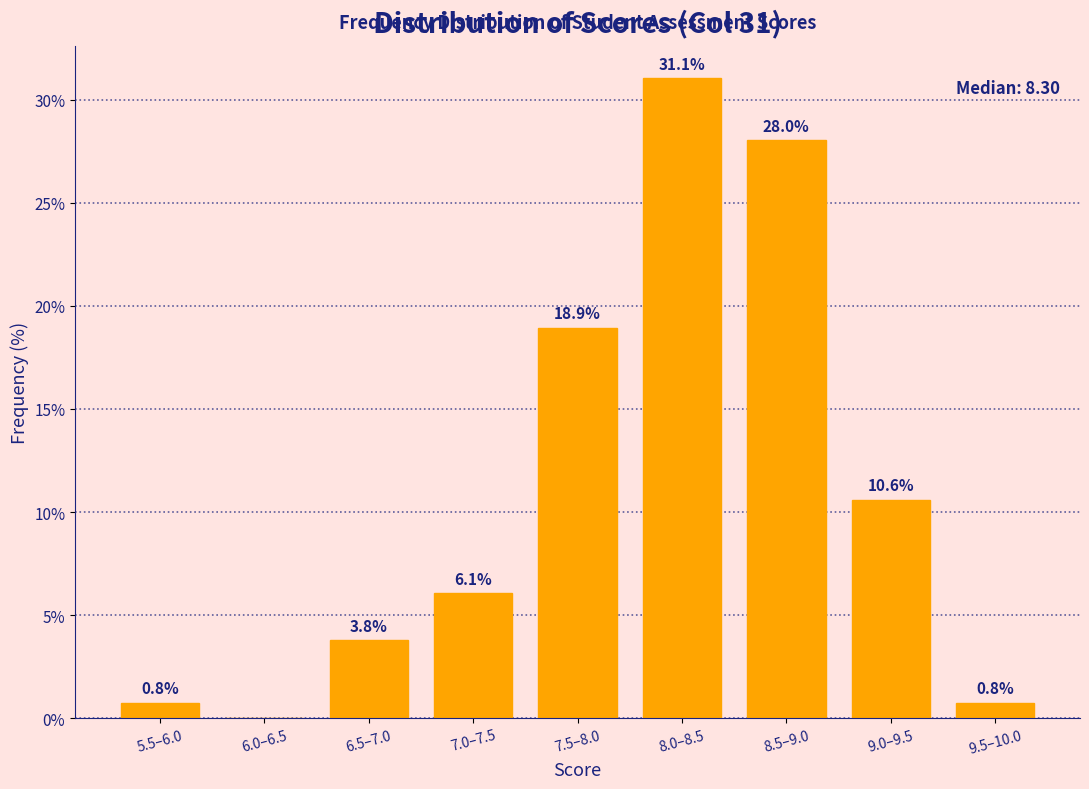

Reading left to right, transcribe all the data shown in this chart.

5.5–6.0=0.8	6.0–6.5=0.0	6.5–7.0=3.8	7.0–7.5=6.1	7.5–8.0=18.9	8.0–8.5=31.1	8.5–9.0=28.0	9.0–9.5=10.6	9.5–10.0=0.8